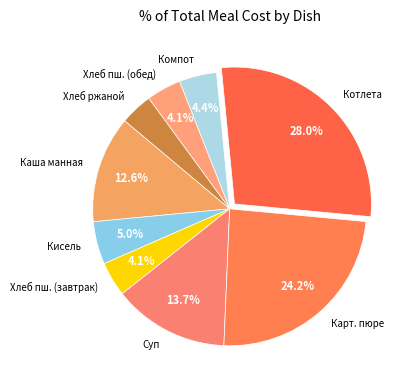

Is there a majority slice in this chart?

No